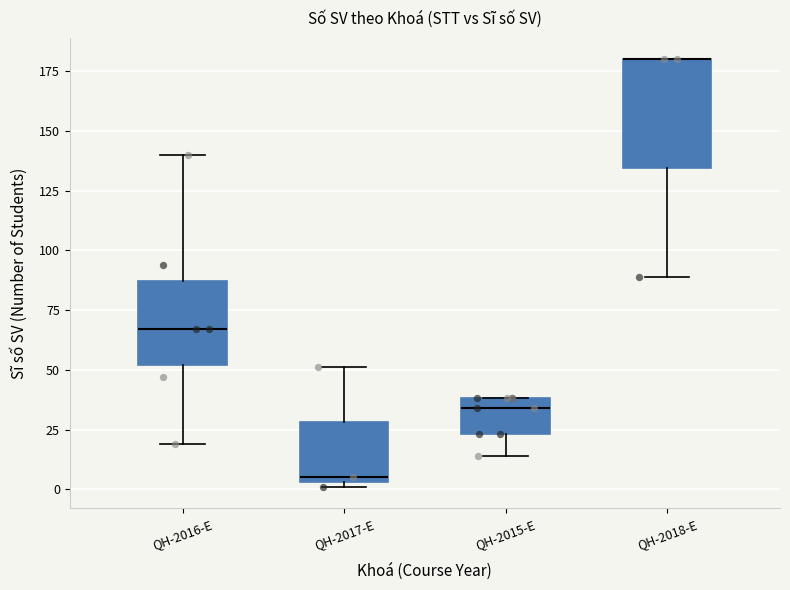

Comparing the boxes themselves (not the whiskers), which one is the tallest?

QH-2018-E